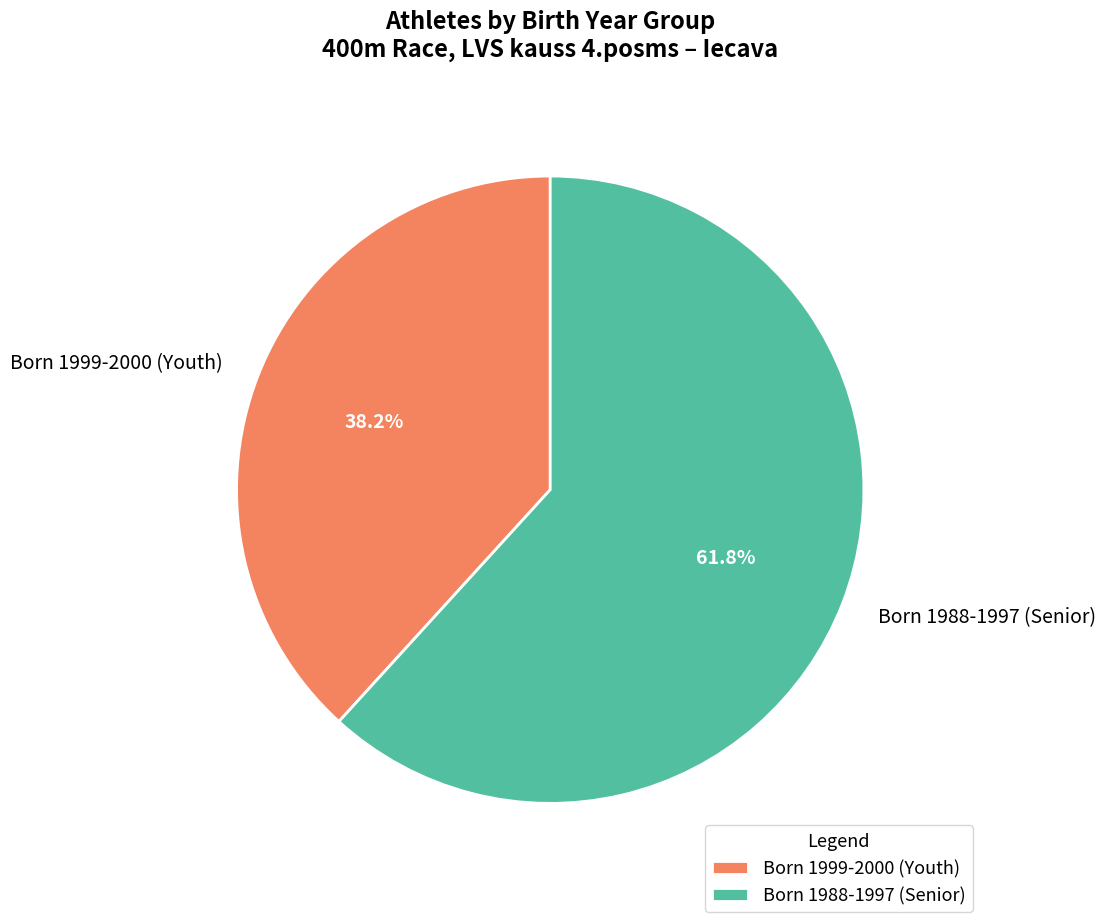

Which category has the biggest portion of the pie?

Born 1988-1997 (Senior)